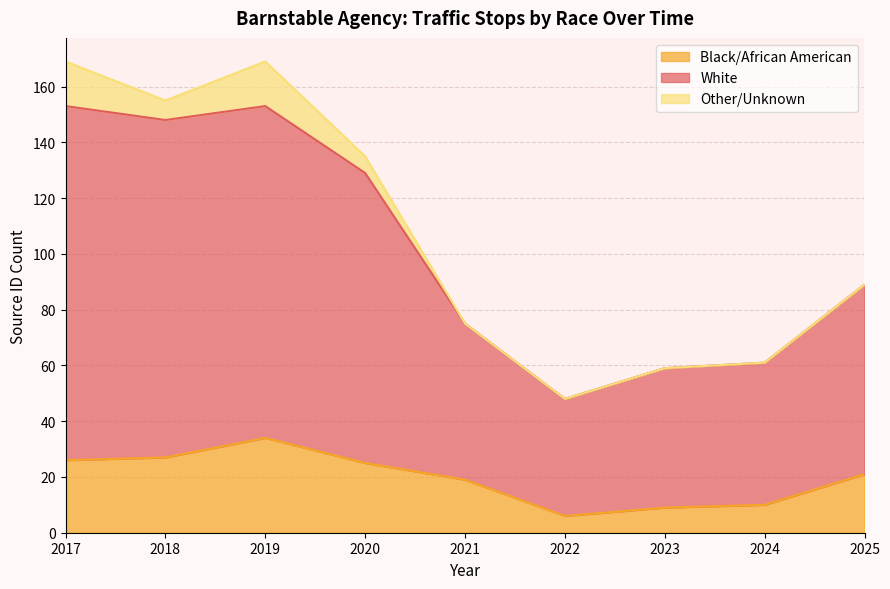

True or false: Black/African American and White cross at least once.

False